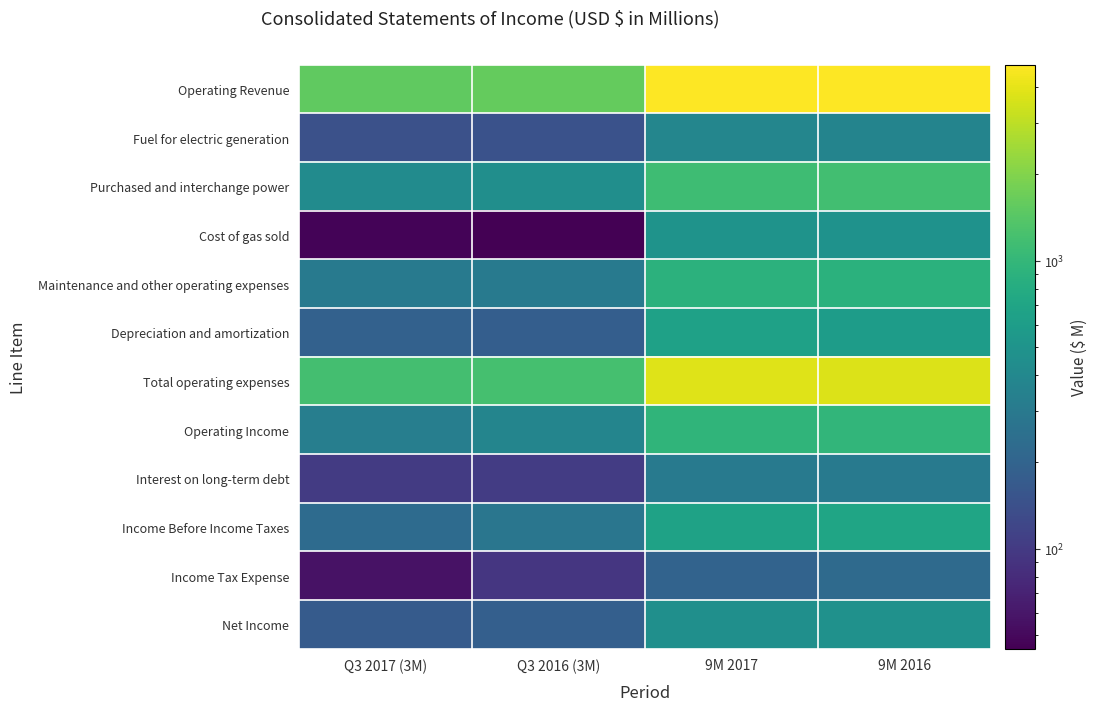

Reading left to right, list all the values displayed in this chart.

Operating Revenue: Q3 2017 (3M)=1527	Q3 2016 (3M)=1587	9M 2017=4805	9M 2016=4759
Fuel for electric generation: Q3 2017 (3M)=144	Q3 2016 (3M)=145	9M 2017=386	9M 2016=367
Purchased and interchange power: Q3 2017 (3M)=426	Q3 2016 (3M)=454	9M 2017=1132	9M 2016=1165
Cost of gas sold: Q3 2017 (3M)=47	Q3 2016 (3M)=45	9M 2017=494	9M 2016=490
Maintenance and other operating expenses: Q3 2017 (3M)=304	Q3 2016 (3M)=301	9M 2017=909	9M 2016=890
Depreciation and amortization: Q3 2017 (3M)=193	Q3 2016 (3M)=183	9M 2017=652	9M 2016=597
Total operating expenses: Q3 2017 (3M)=1197	Q3 2016 (3M)=1212	9M 2017=3846	9M 2016=3783
Operating Income: Q3 2017 (3M)=330	Q3 2016 (3M)=375	9M 2017=959	9M 2016=976
Interest on long-term debt: Q3 2017 (3M)=101	Q3 2016 (3M)=103	9M 2017=304	9M 2016=306
Income Before Income Taxes: Q3 2017 (3M)=229	Q3 2016 (3M)=281	9M 2017=664	9M 2016=702
Income Tax Expense: Q3 2017 (3M)=57	Q3 2016 (3M)=95	9M 2017=200	9M 2016=227
Net Income: Q3 2017 (3M)=172	Q3 2016 (3M)=186	9M 2017=464	9M 2016=475